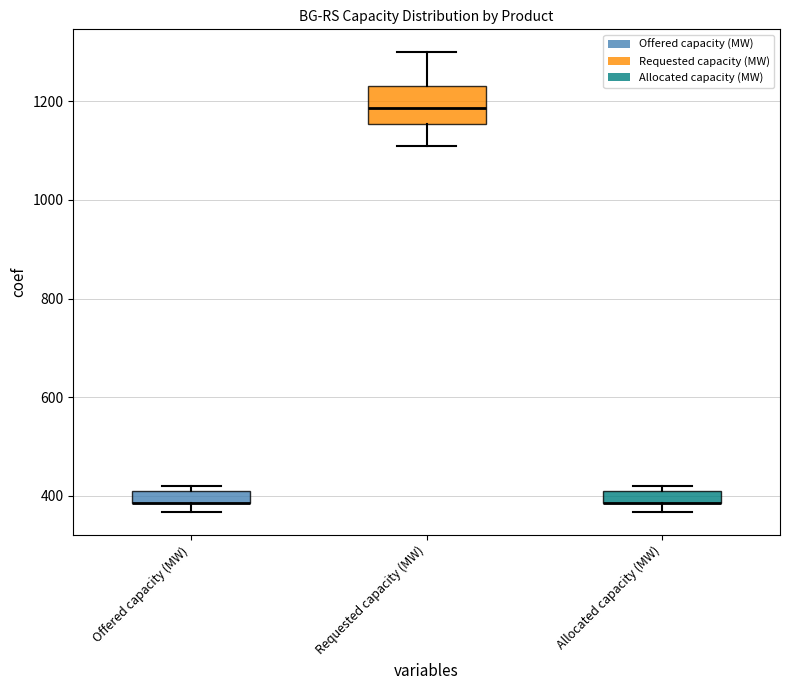

Where is the lower edge of the box for Allocated capacity (MW) on the y-axis? The values are not printed on the chart, so give them approximately, as read against the axis.

380